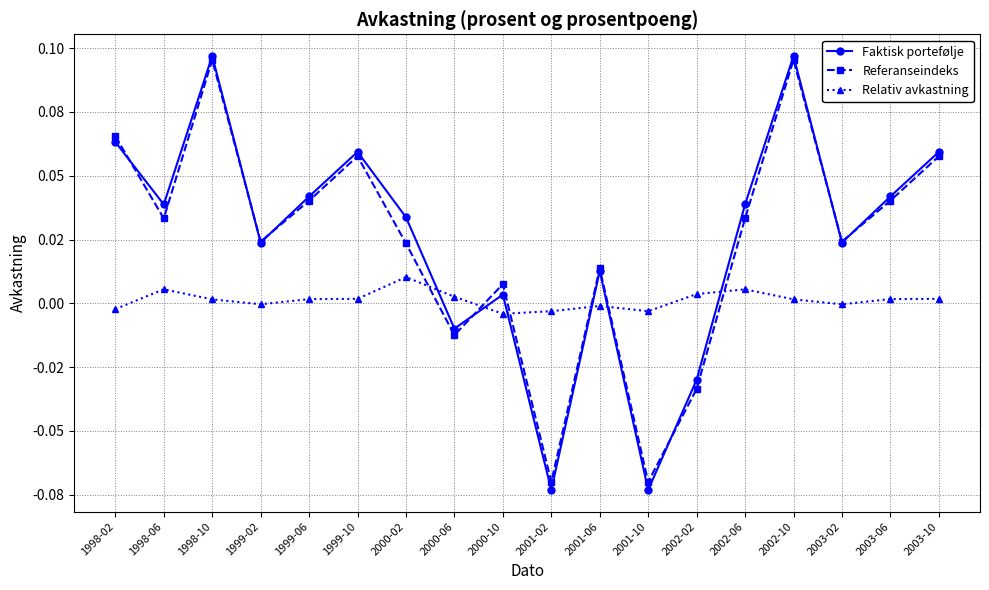

List the series in order of their peak value, lowest first.

Relativ avkastning, Referanseindeks, Faktisk portefølje